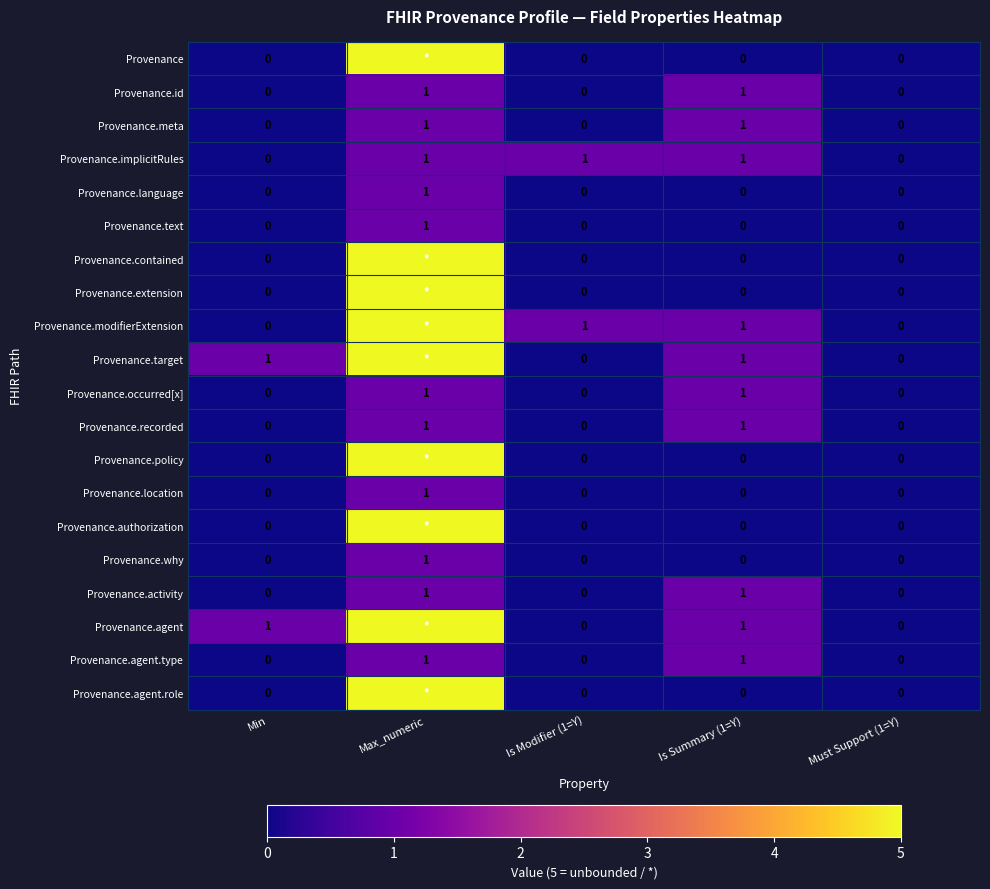

What is the sum of all Provenance.meta values?

2